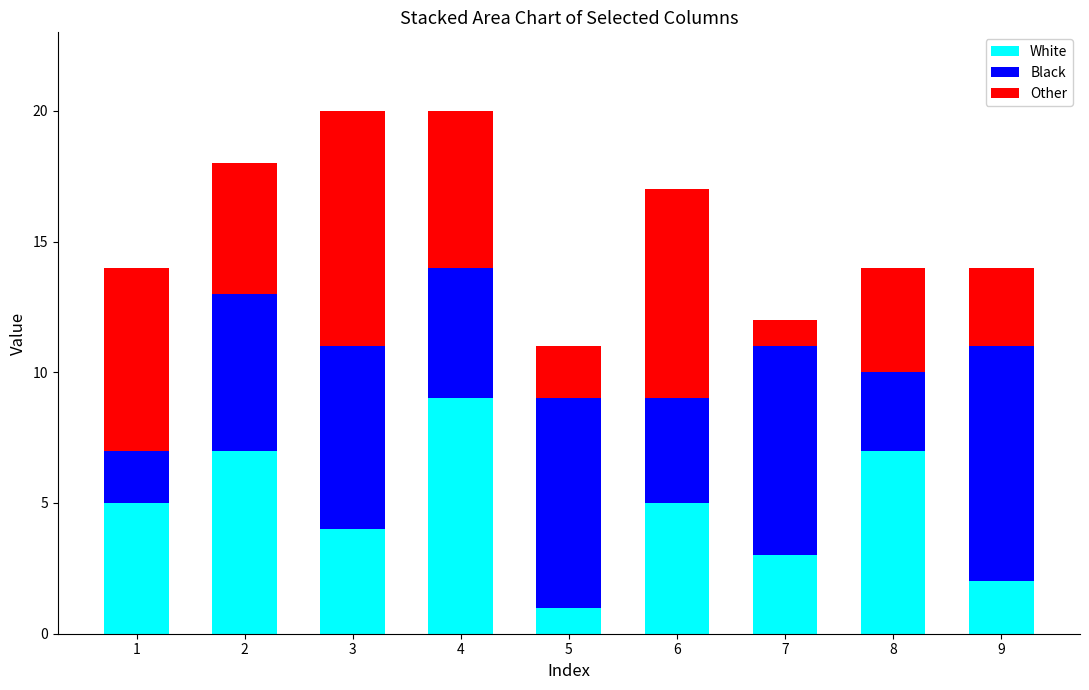

What is the maximum value for White?

9